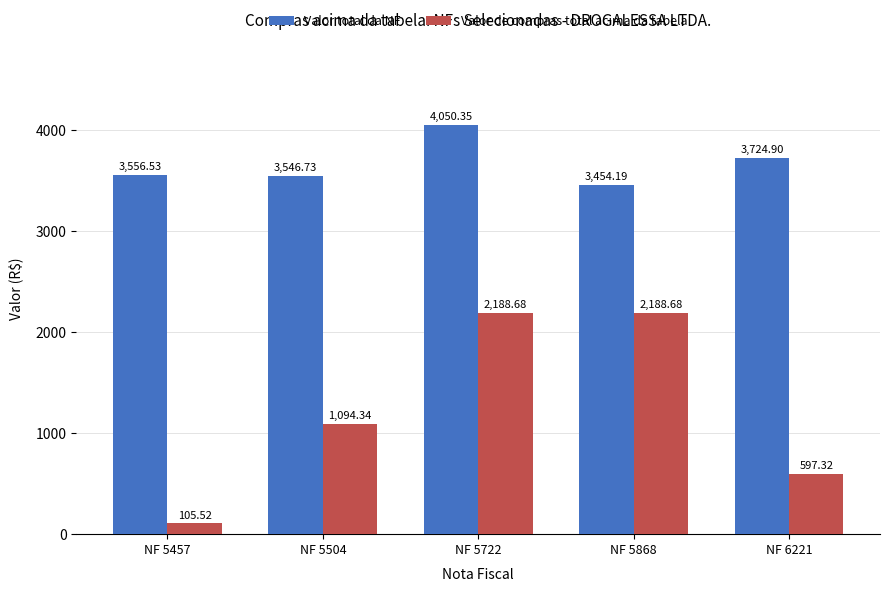

What is the difference between the second highest and minimum values in the Valor de compras total acima da tabela series?

2083.2